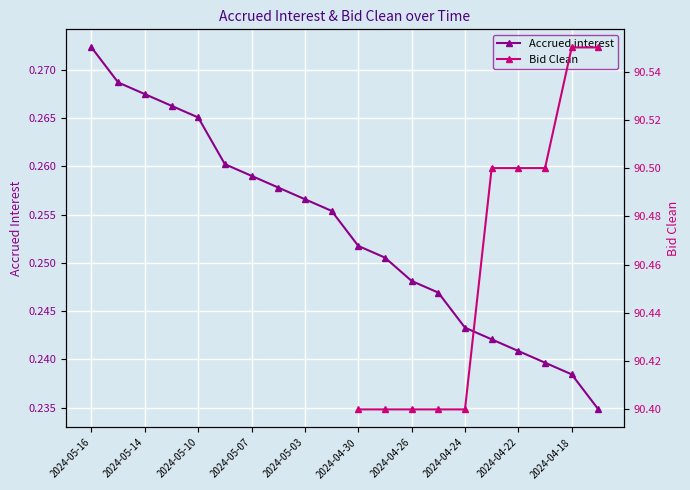

What is the average value?

0.3